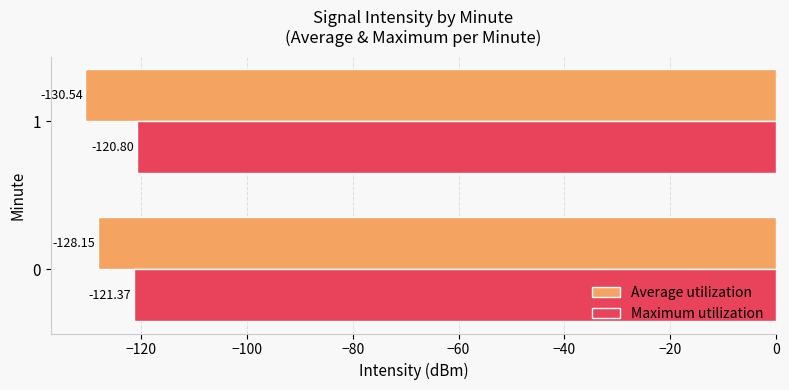

What are all the series names shown in the legend?

Average utilization, Maximum utilization